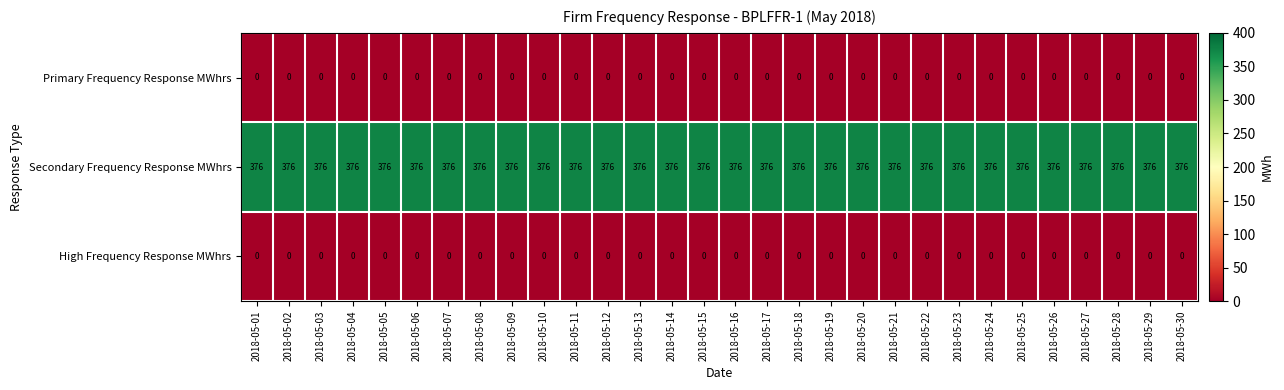

How many series are shown in this chart?

3